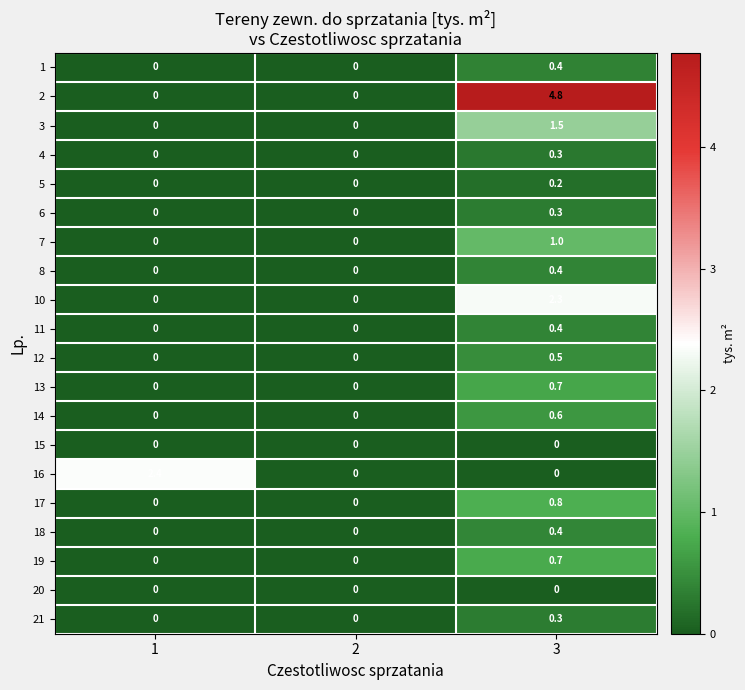

Count the 14 values in the range 0 to 1.

3